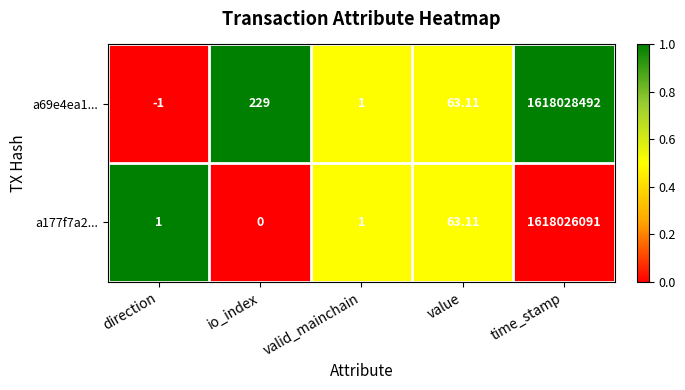

List the labels in order of a69e4ea1... value, smallest first.

direction, valid_mainchain, value, io_index, time_stamp